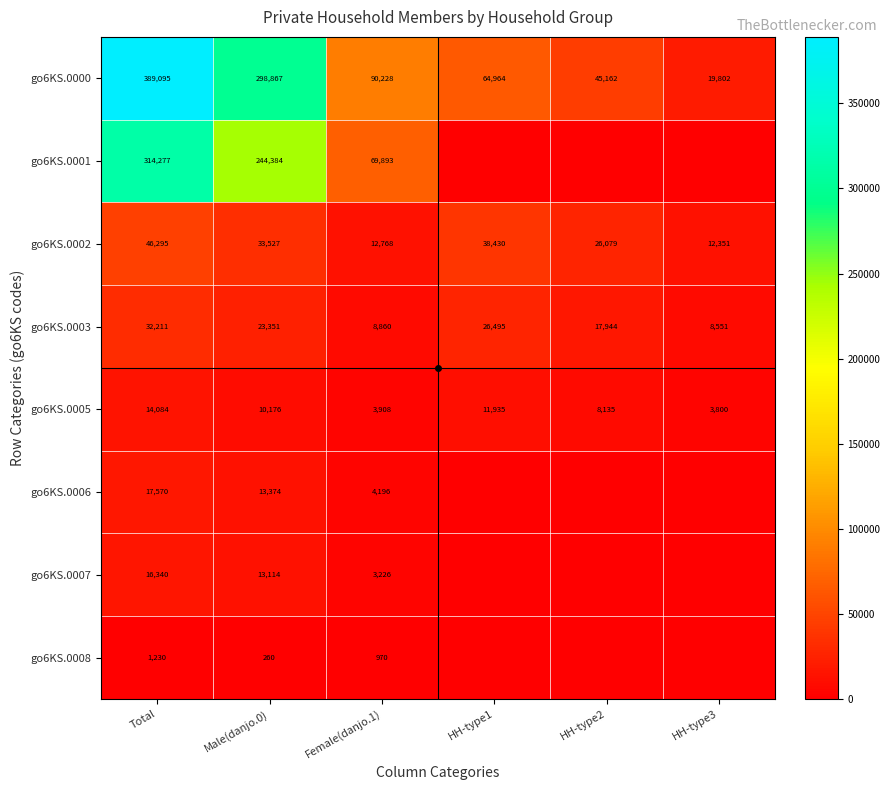

At Male(danjo.0), list the series in order from largest to smallest.

go6KS.0000, go6KS.0001, go6KS.0002, go6KS.0003, go6KS.0006, go6KS.0007, go6KS.0005, go6KS.0008